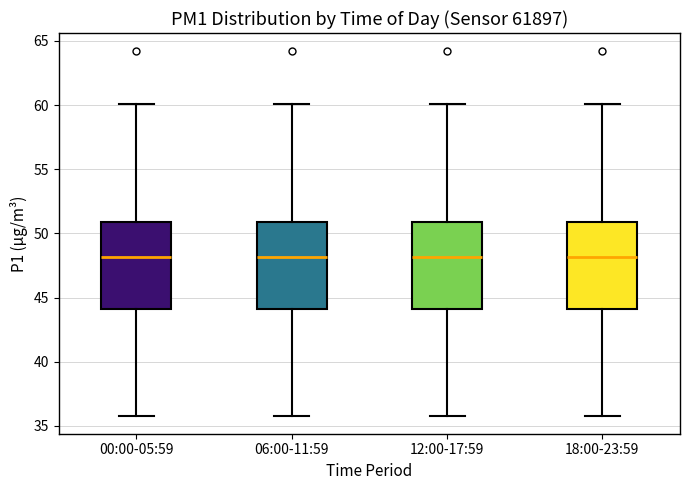

Where is the lower edge of the box for 00:00-05:59 on the y-axis? The values are not printed on the chart, so give them approximately, as read against the axis.

44